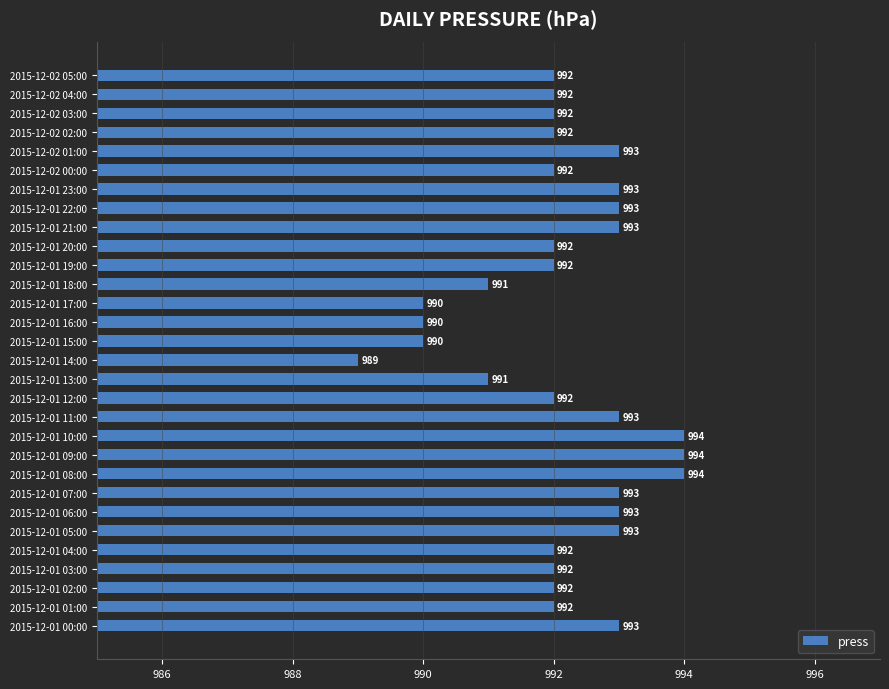

The value at 2015-12-02 05:00 is 992. True or false?

True